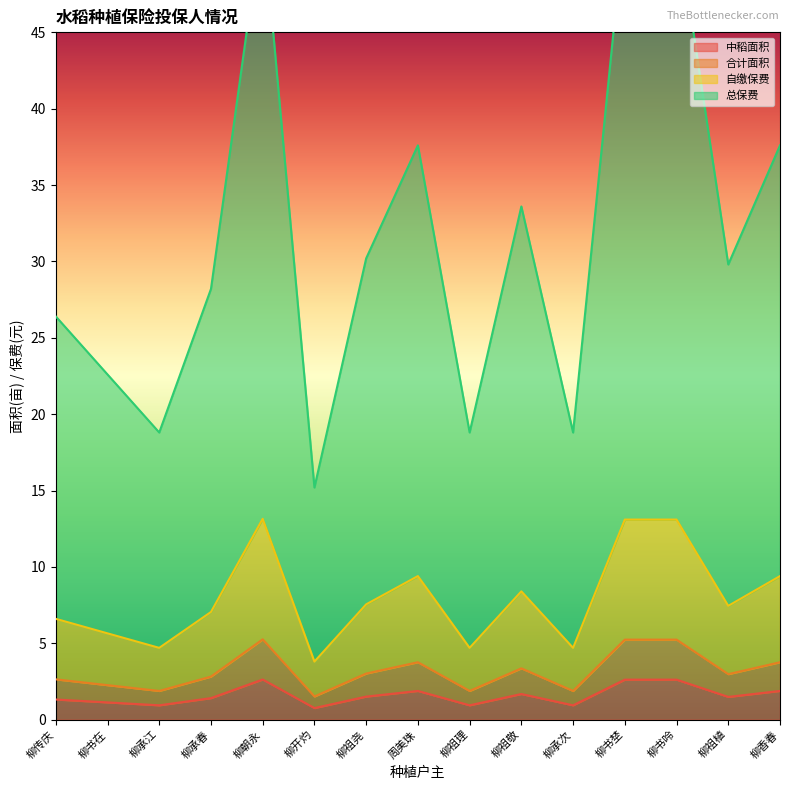

Between 柳开灼 and 柳祖植, which series saw the biggest shift?

总保费